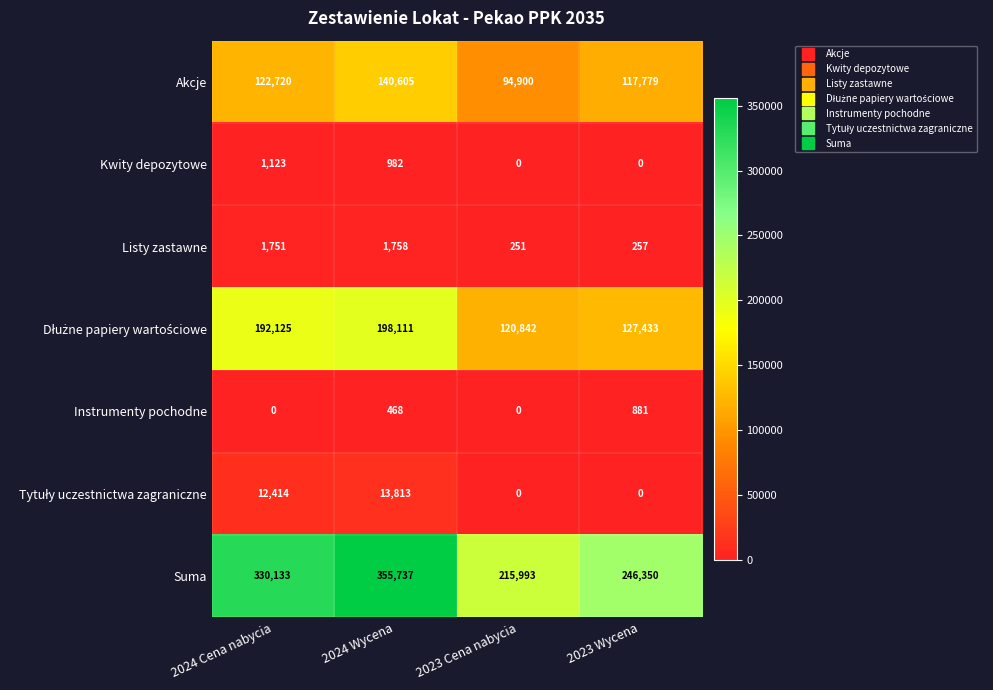

Rank the categories by Suma value from lowest to highest.

2023 Cena nabycia, 2023 Wycena, 2024 Cena nabycia, 2024 Wycena